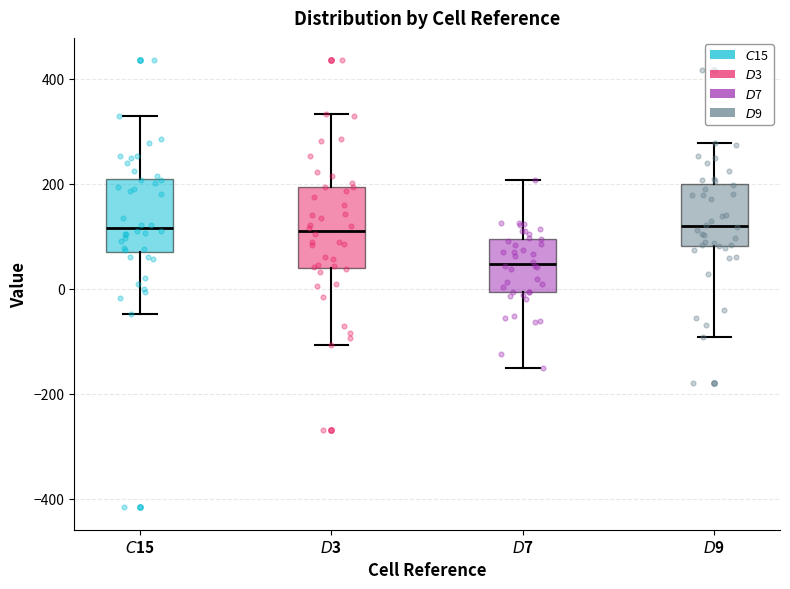

Reading left to right, transcribe this box plot: for each box, give where its median line is, the range the box spans, and where its two whiskers end, as read against the y-axis. The values are not printed on the chart, so give them approximately, as read against the axis.

$C$15: median 120, box 80 to 200, whiskers -40 to 320
$D$3: median 120, box 40 to 200, whiskers -100 to 340
$D$7: median 40, box 0 to 100, whiskers -160 to 200
$D$9: median 120, box 80 to 200, whiskers -100 to 280